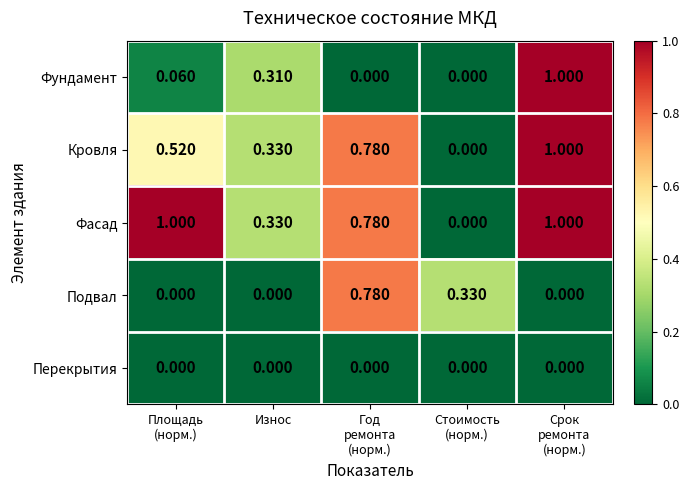

Which series has the largest total across all categories?

Фасад